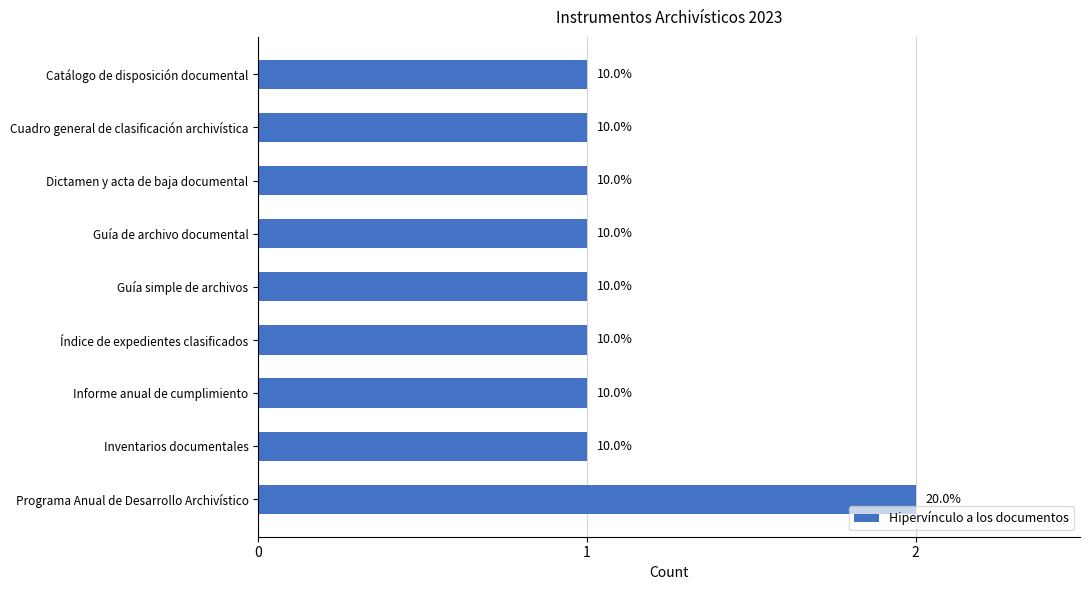

How many bars are there in total?

9